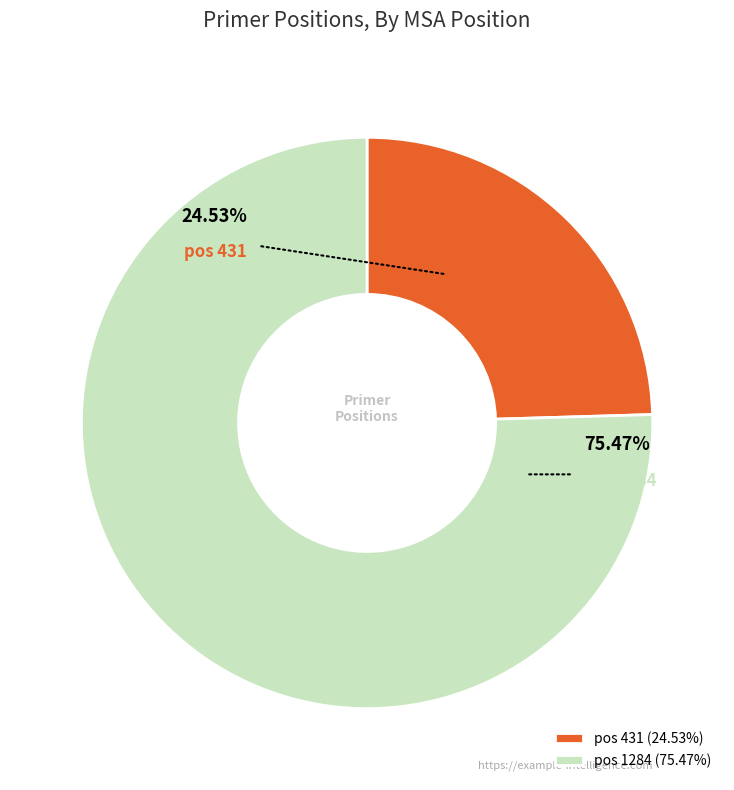

Rank the categories by value from lowest to highest.

431, 1284